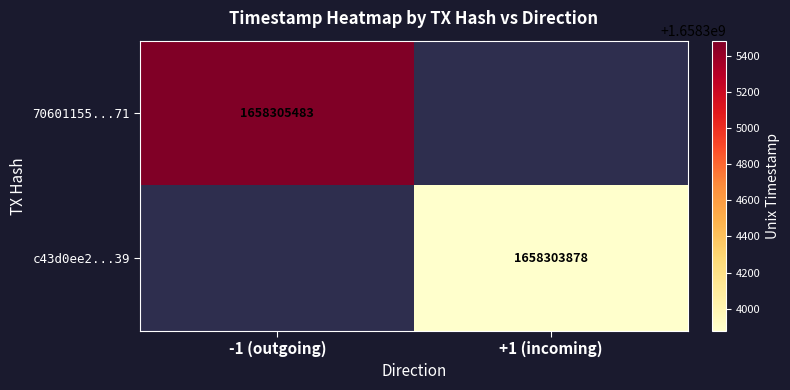

What is the difference between the highest and lowest values at direction?

2